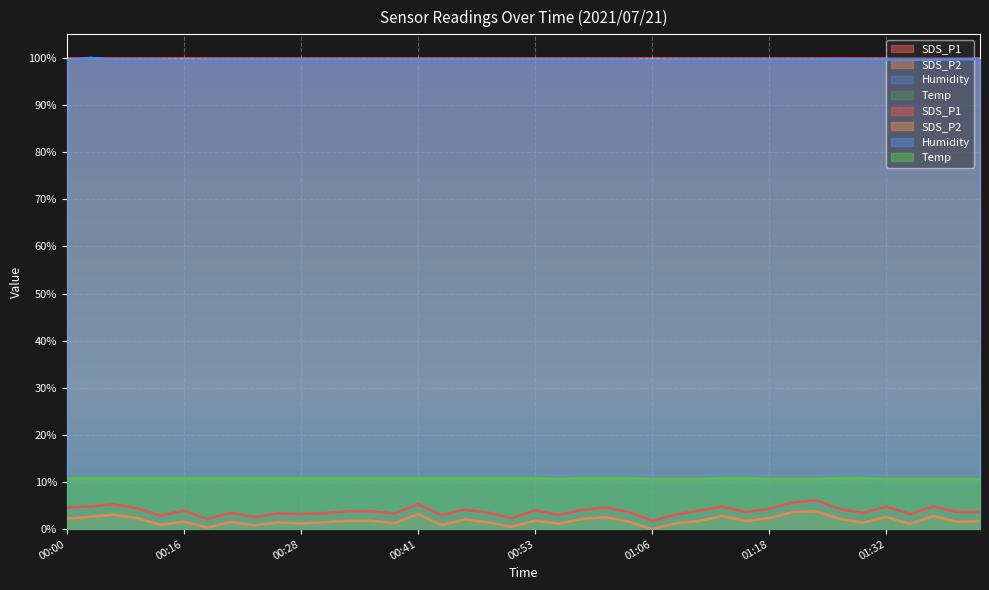

What position from the right is 01:01?

17